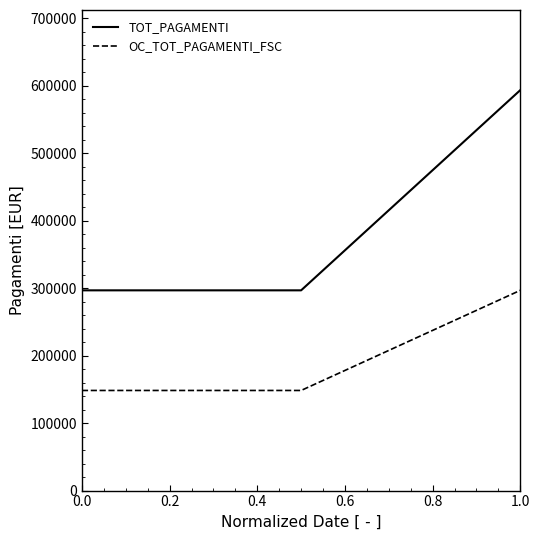

What is the difference between the maximum and minimum values in the TOT_PAGAMENTI series?

296738.1